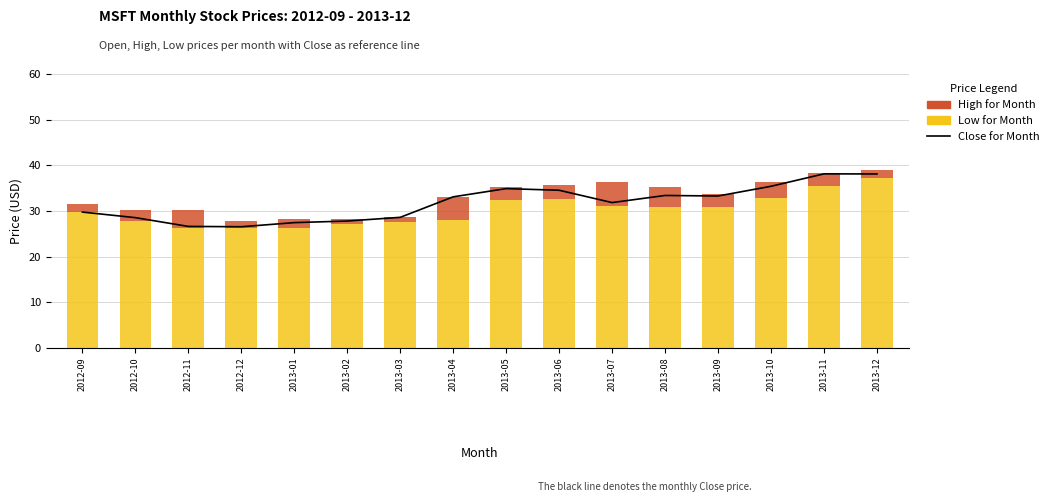

What is the sum of all Low for Month values?

482.2